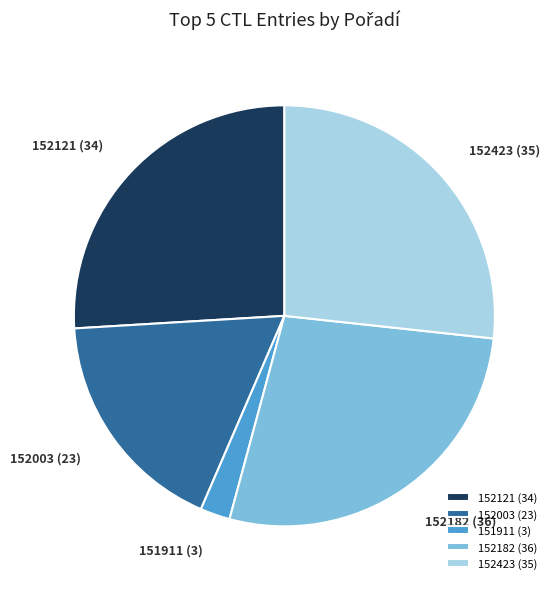

Do 152121 and 152003 together represent more than half of the pie?

No